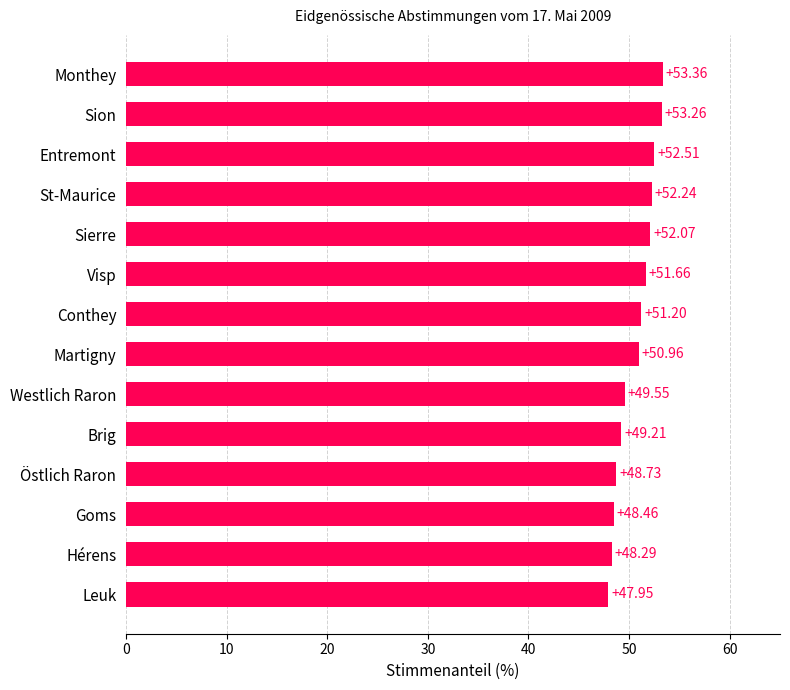

List the labels in order of value, smallest first.

Leuk, Hérens, Goms, Östlich Raron, Brig, Westlich Raron, Martigny, Conthey, Visp, Sierre, St-Maurice, Entremont, Sion, Monthey